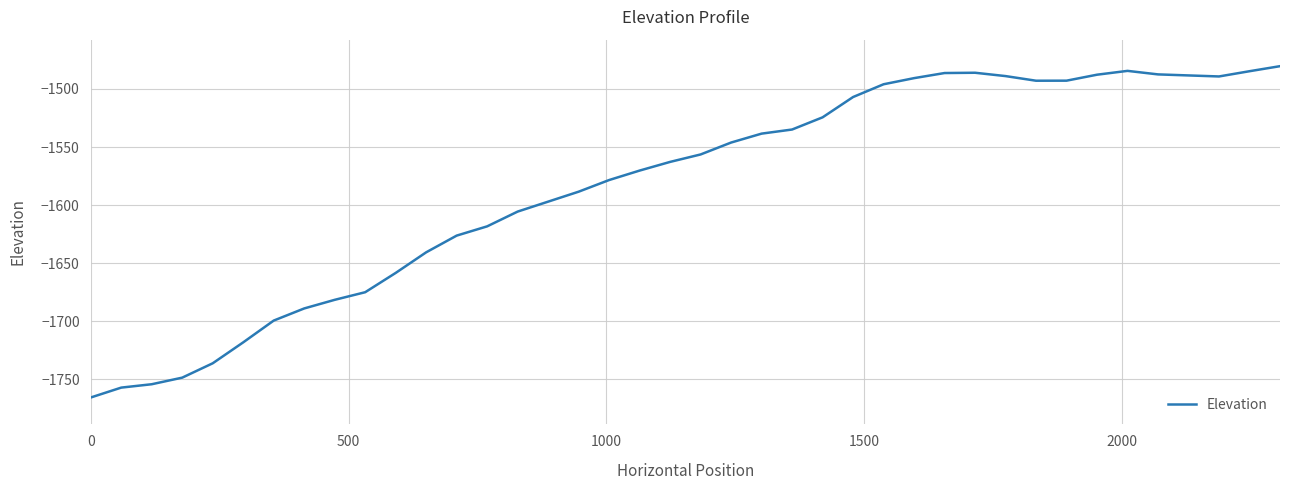

What is the difference between the maximum and minimum values?

285.2